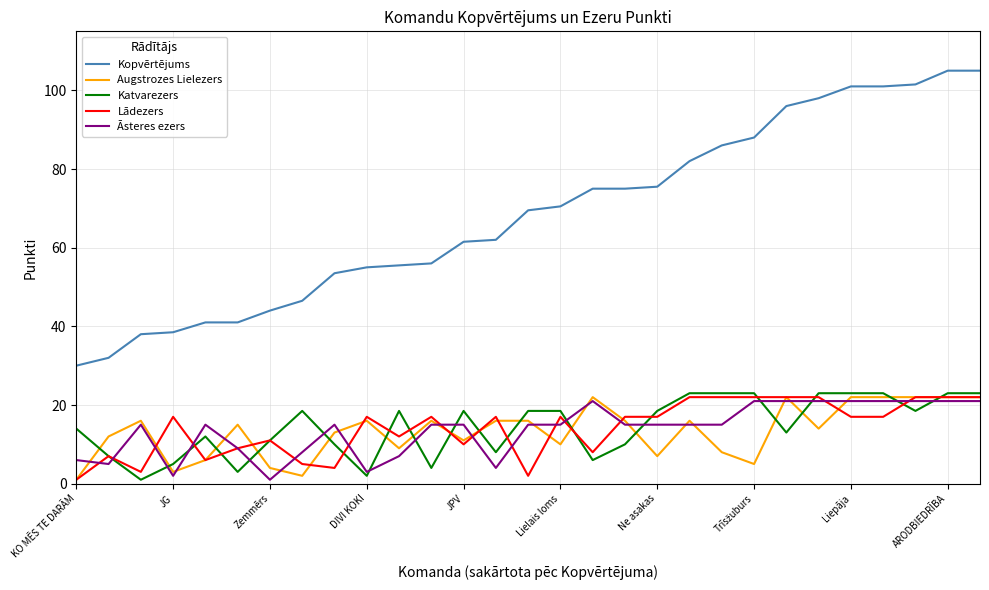

True or false: Augstrozes Lielezers and Katvarezers cross at least once.

True